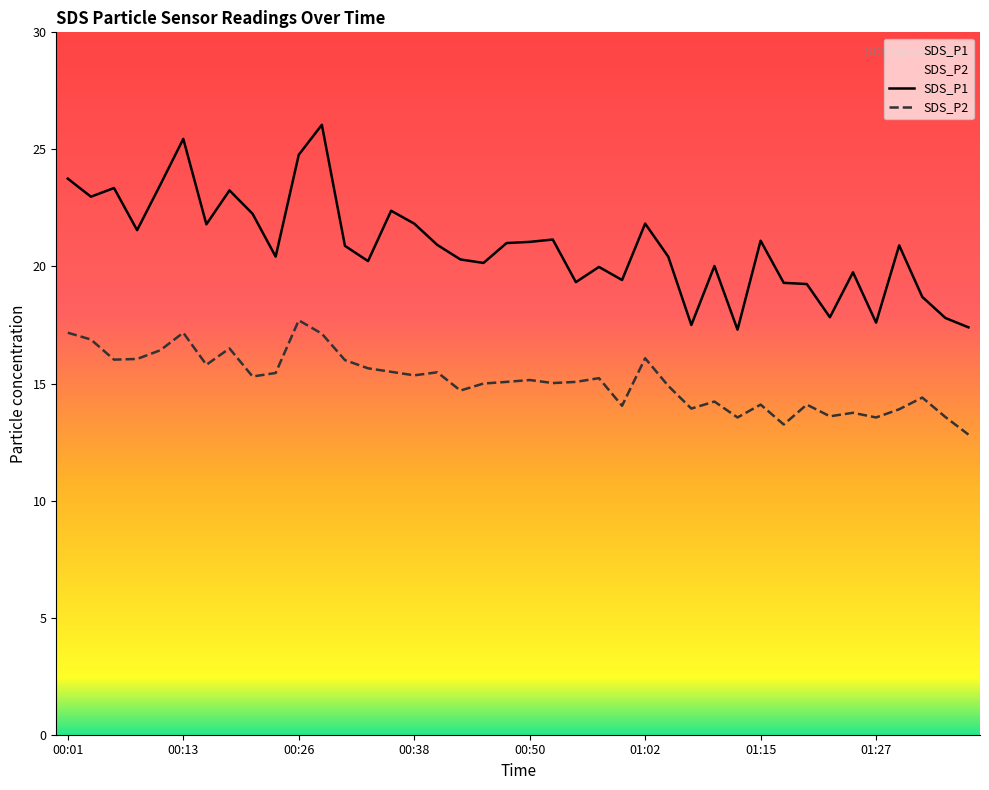

What value does the SDS_P1 series have at 00:28?

26.1